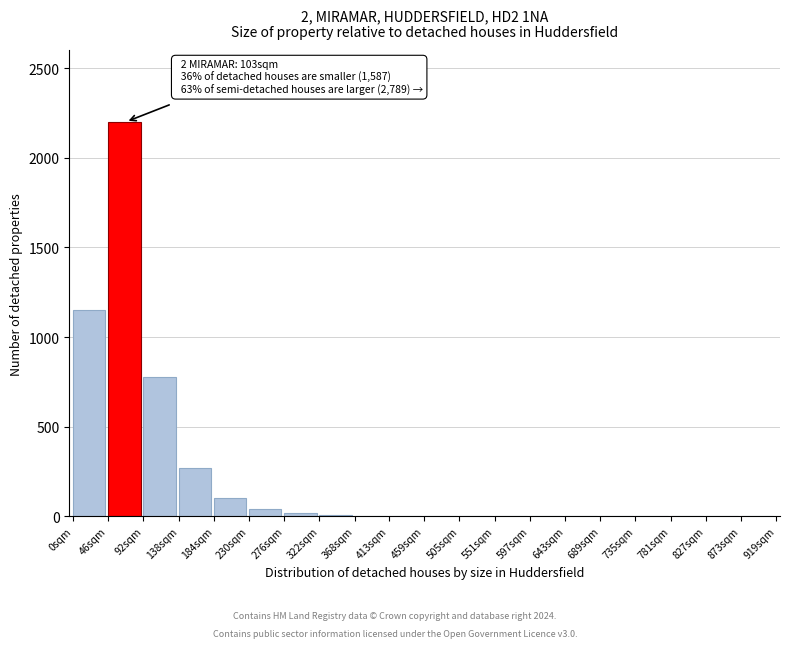

What is the greatest value displayed?

2200